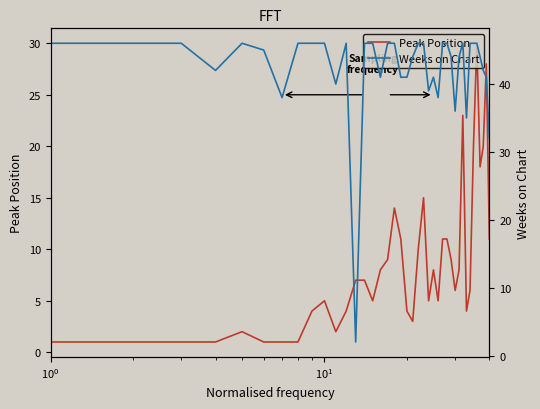

How many series are shown in this chart?

2